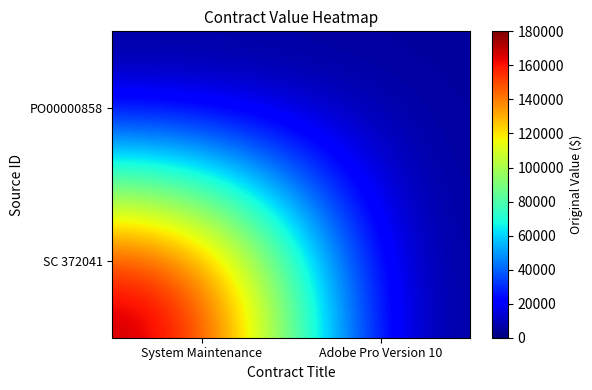

Reading left to right, list all the values displayed in this chart.

SC 372041: System Maintenance=180000	Adobe Pro Version 10=0
PO00000858: System Maintenance=0	Adobe Pro Version 10=5538